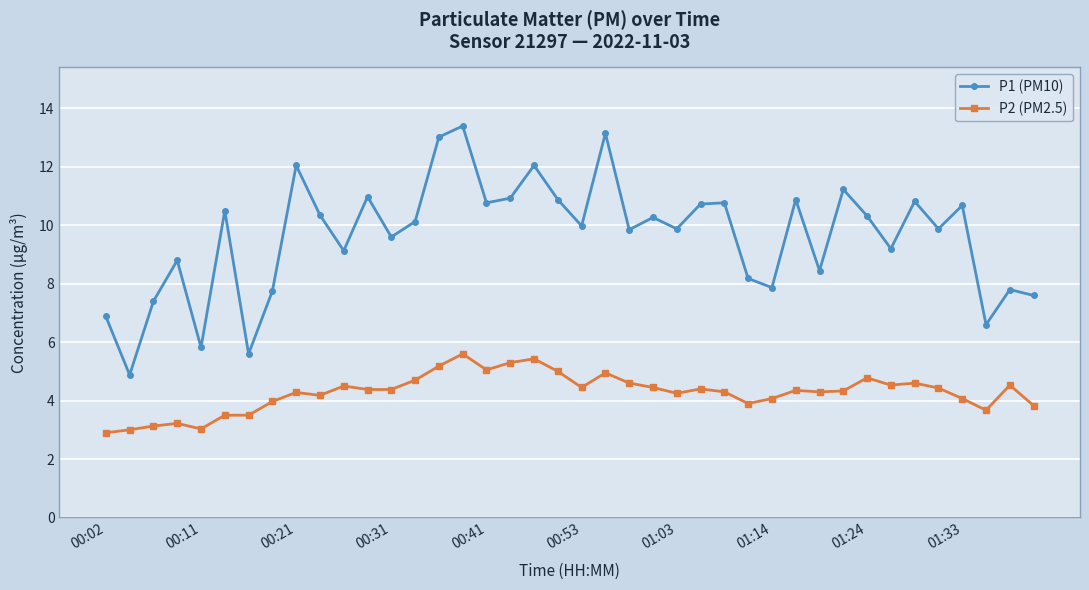

True or false: P1 (PM10) has more than 1 points higher than both neighbors.

True